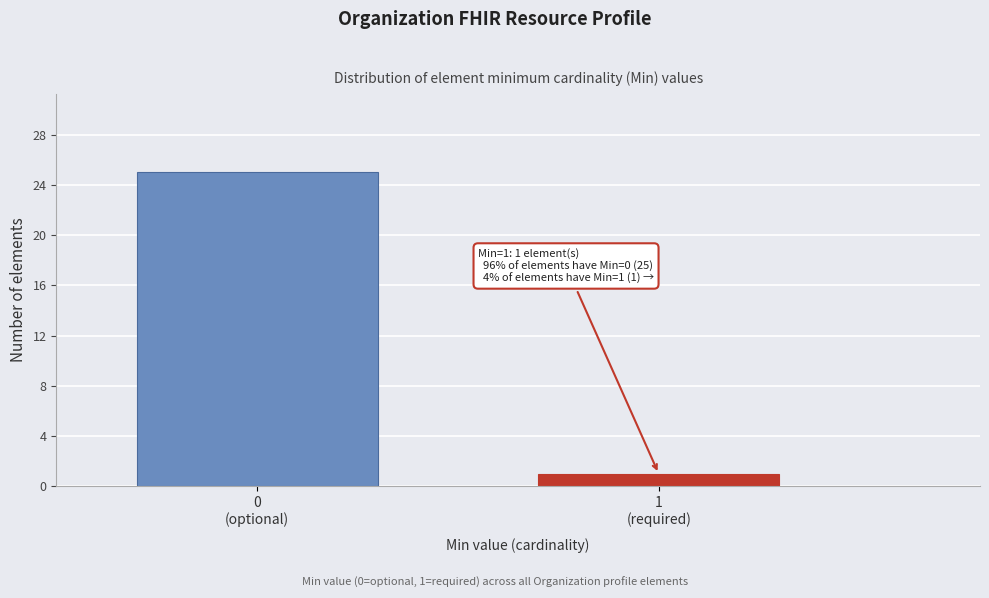

Reading left to right, what are all the values shown in this chart?

25	1